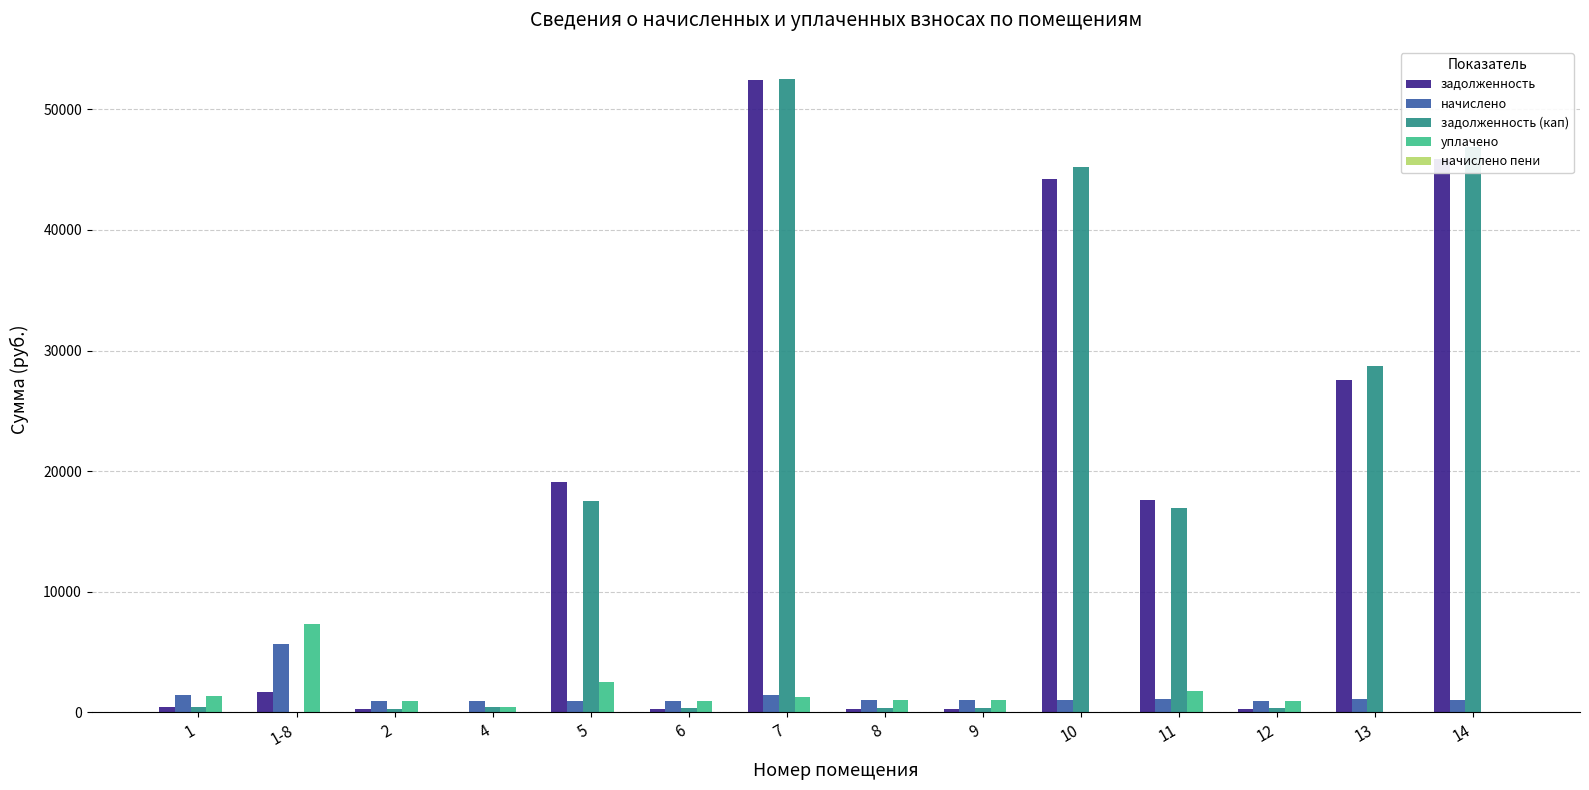

What is the maximum value shown in the chart?

52545.8